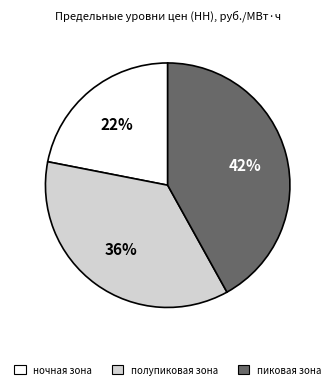

What percentage is the ночная зона slice, to the nearest percent?

22%